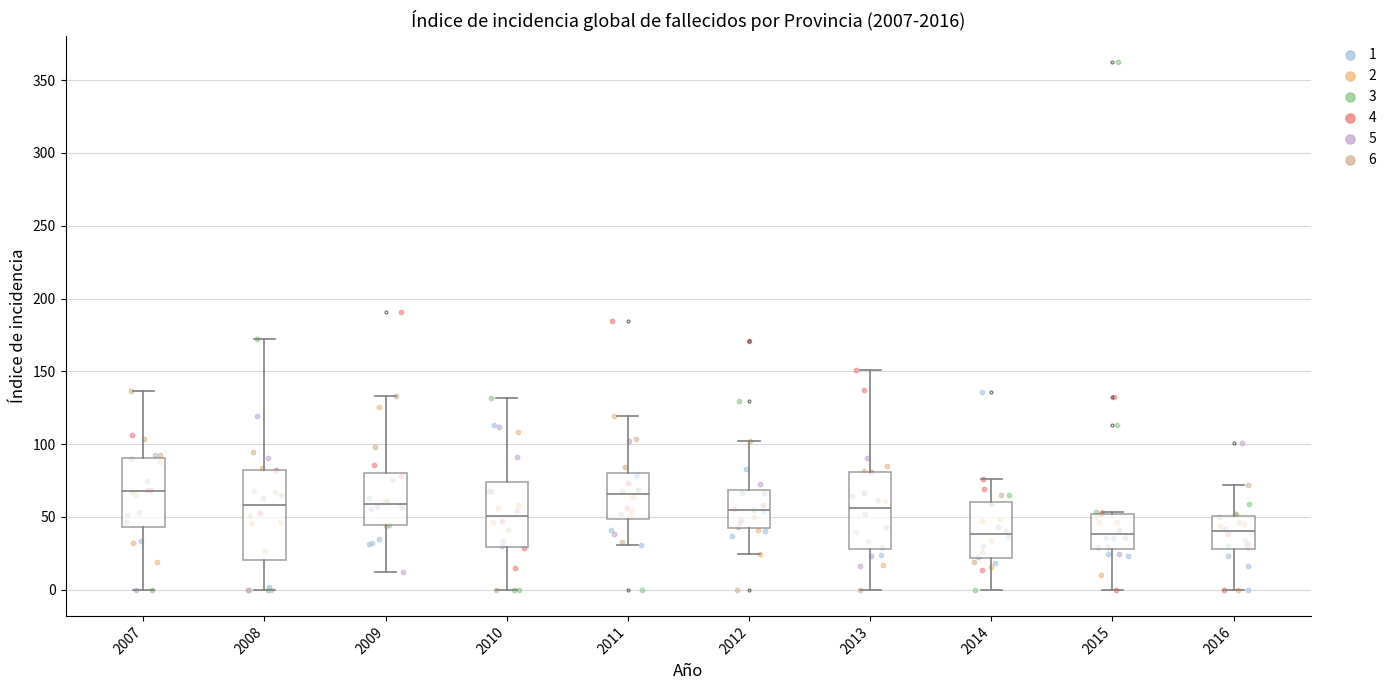

Reading left to right, read every box against the y-axis: the position of its median line, the range the box covers, and the ends of its whiskers. The values are not printed on the chart, so give them approximately, as read against the axis.

2007: median 70, box 45 to 90, whiskers 0 to 135
2008: median 60, box 20 to 80, whiskers 0 to 170
2009: median 60, box 45 to 80, whiskers 10 to 135
2010: median 50, box 30 to 75, whiskers 0 to 130
2011: median 65, box 50 to 80, whiskers 30 to 120
2012: median 55, box 45 to 70, whiskers 25 to 100
2013: median 55, box 30 to 80, whiskers 0 to 150
2014: median 40, box 20 to 60, whiskers 0 to 75
2015: median 40, box 30 to 50, whiskers 0 to 55
2016: median 40, box 30 to 50, whiskers 0 to 70